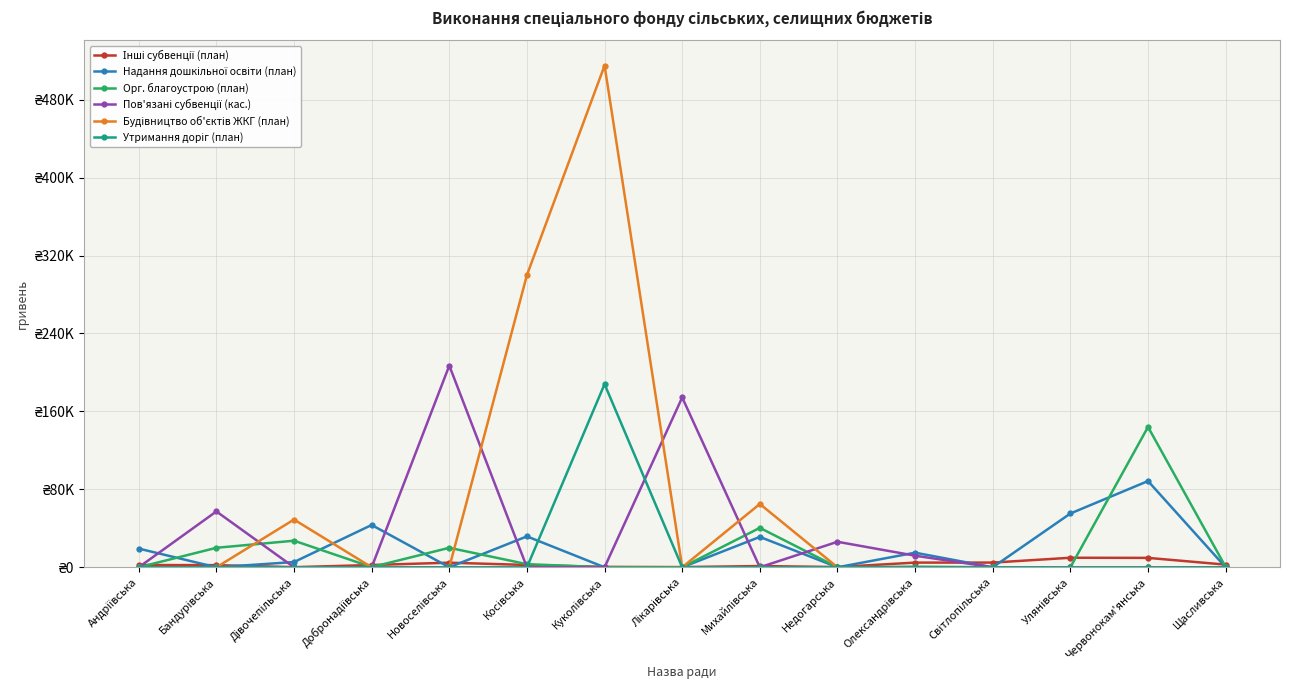

What is the label of the 10th point from the right?

Косівська